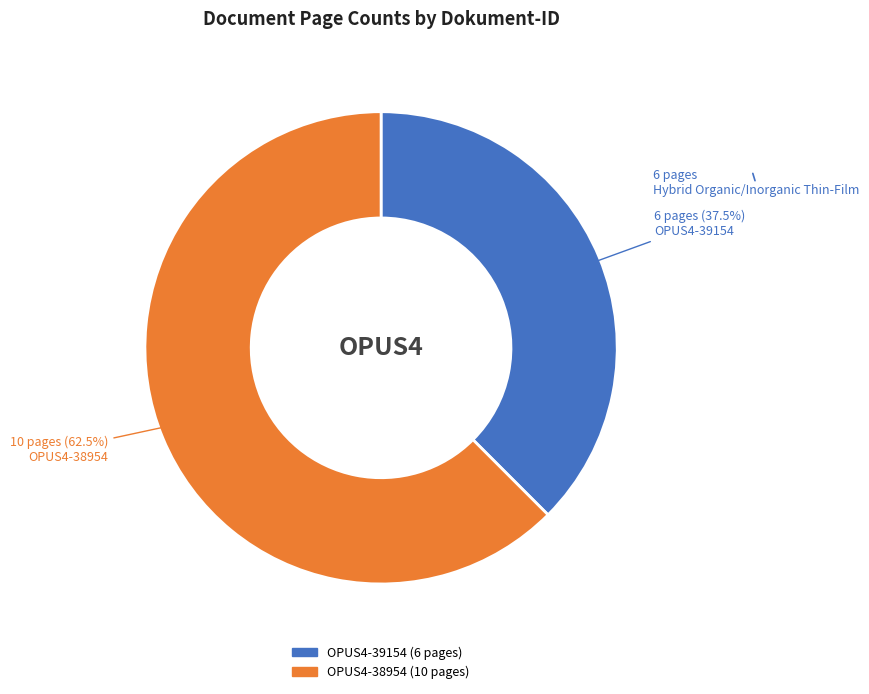

Does OPUS4-39154 represent more than half of the total?

No